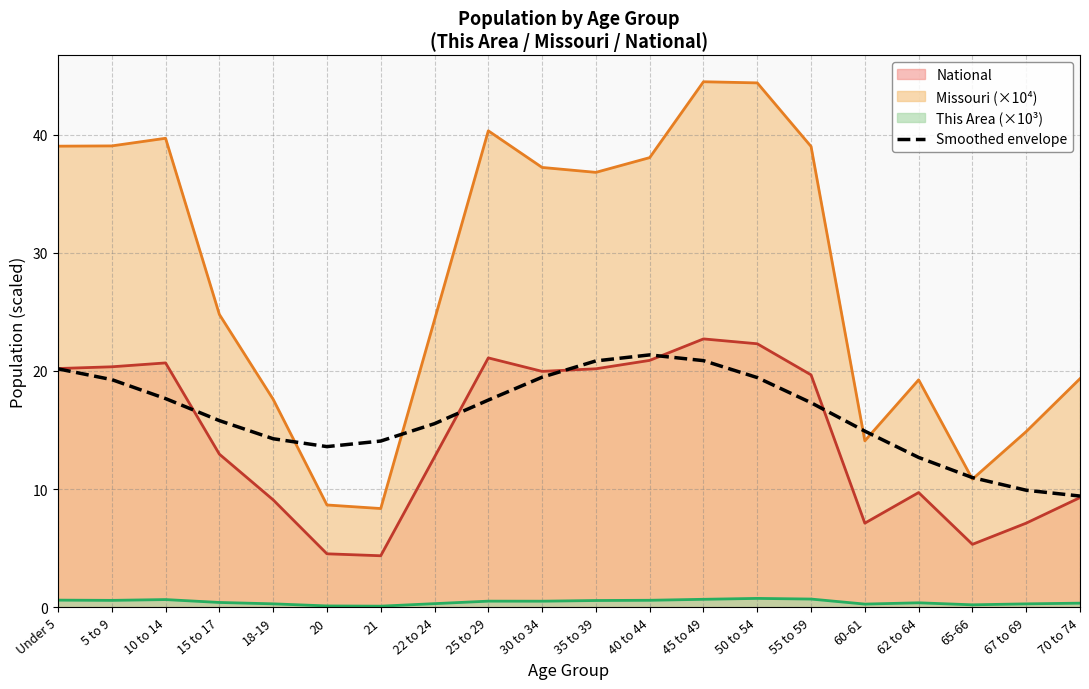

Reading right to left, what are all the values shown in this chart?

70 to 74=9.4	67 to 69=9.9	65-66=11.0	62 to 64=12.7	60-61=14.9	55 to 59=17.3	50 to 54=19.4	45 to 49=20.9	40 to 44=21.4	35 to 39=20.8	30 to 34=19.5	25 to 29=17.5	22 to 24=15.5	21=14.1	20=13.6	18-19=14.3	15 to 17=15.8	10 to 14=17.7	5 to 9=19.3	Under 5=20.2